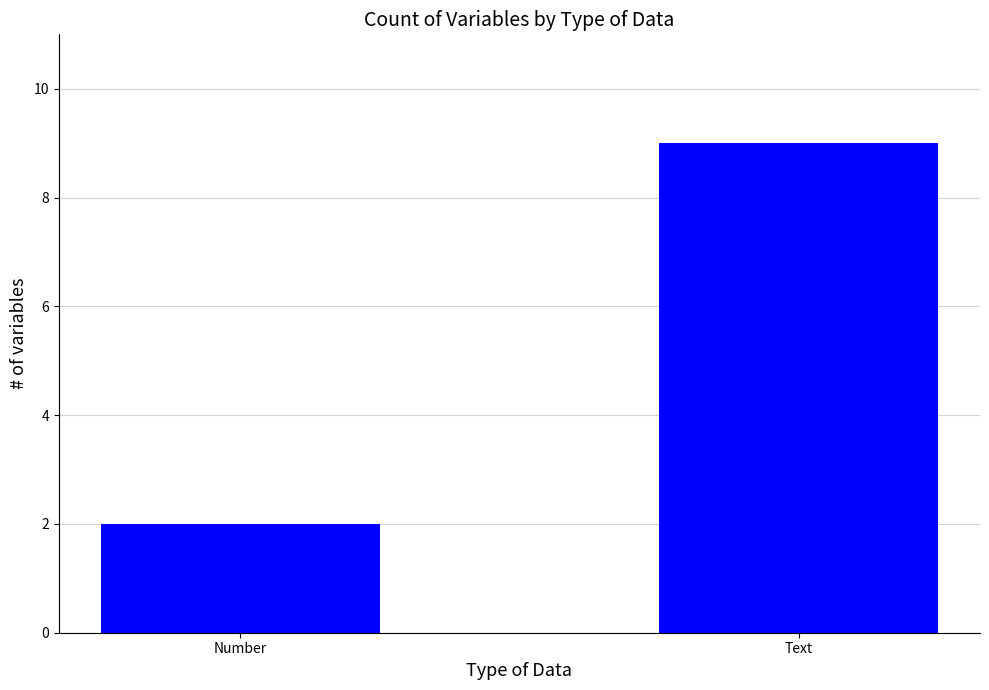

Which has a higher value, Text or Number?

Text